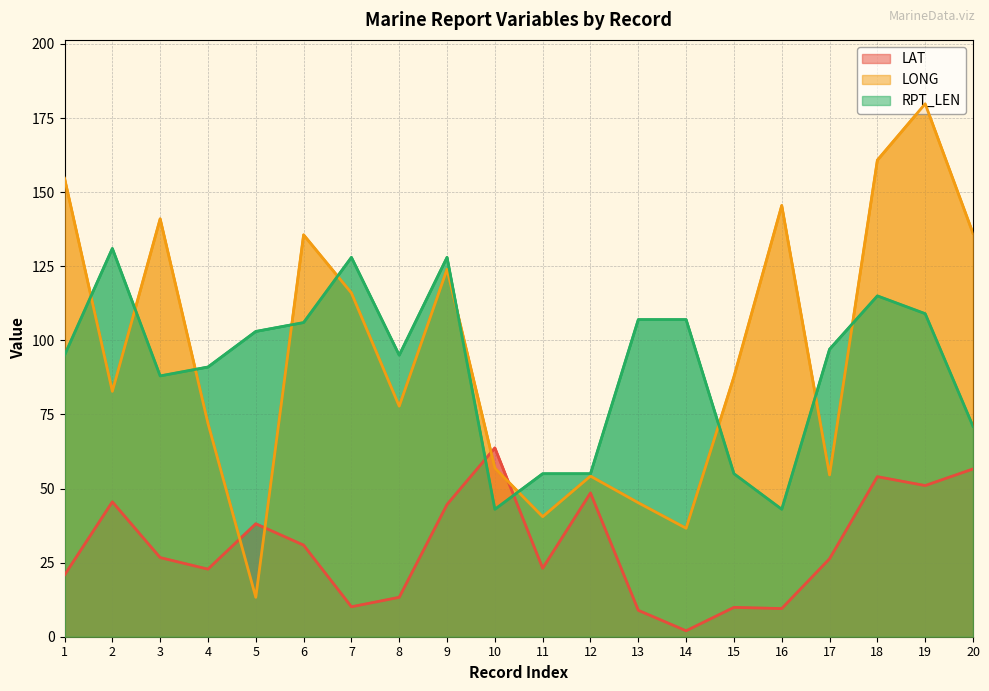

What is the value of the RPT_LEN point at the 20th from the left?

71.0